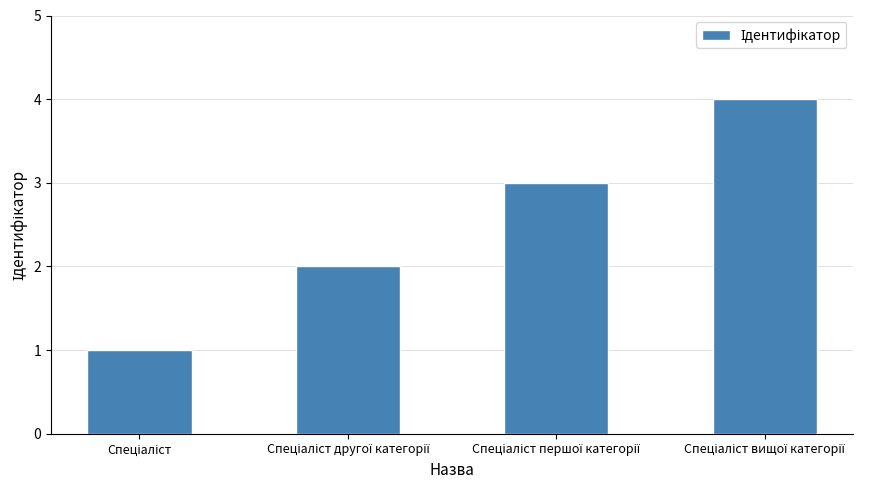

How many data points are less than 3?

2